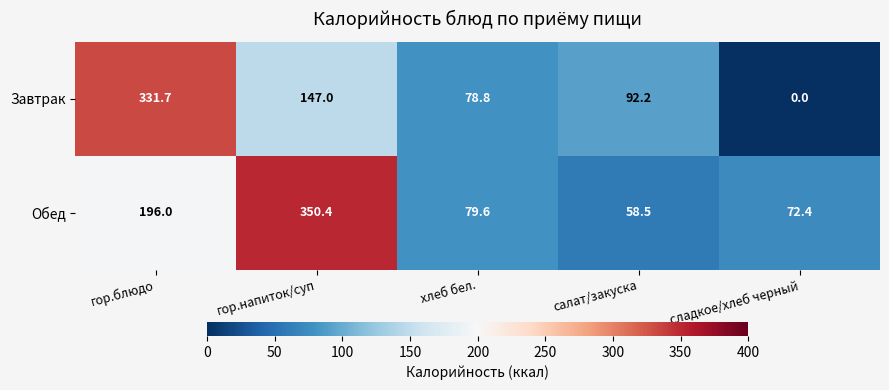

The value of Завтрак at гор.напиток/суп is 215.8. True or false?

False